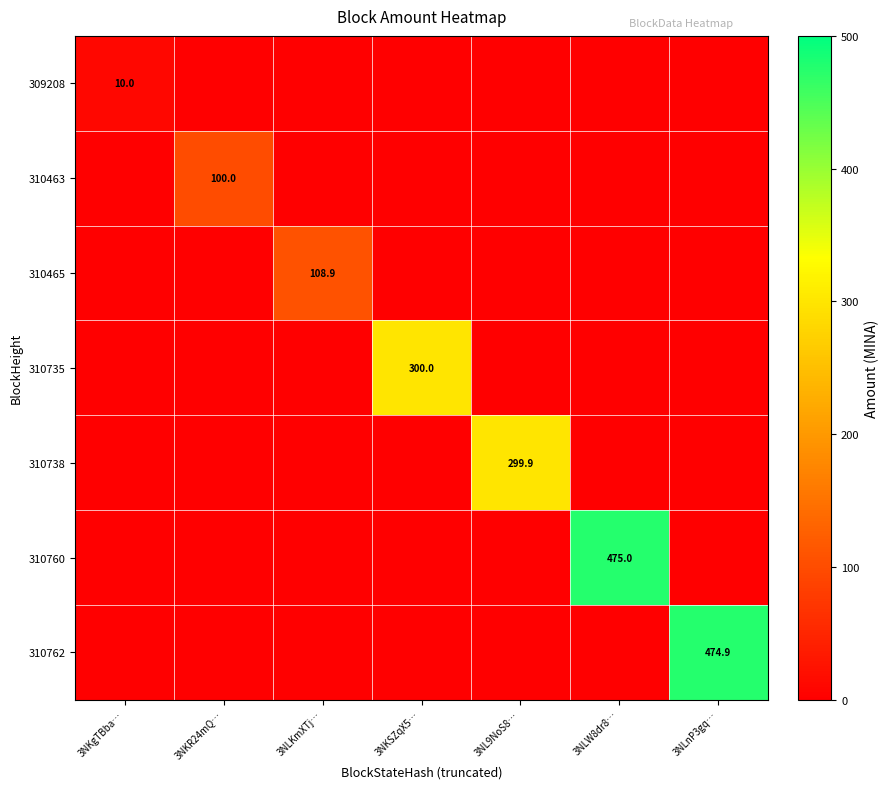

Where is 310465 nearest to the value 54?

3NKgTBba…